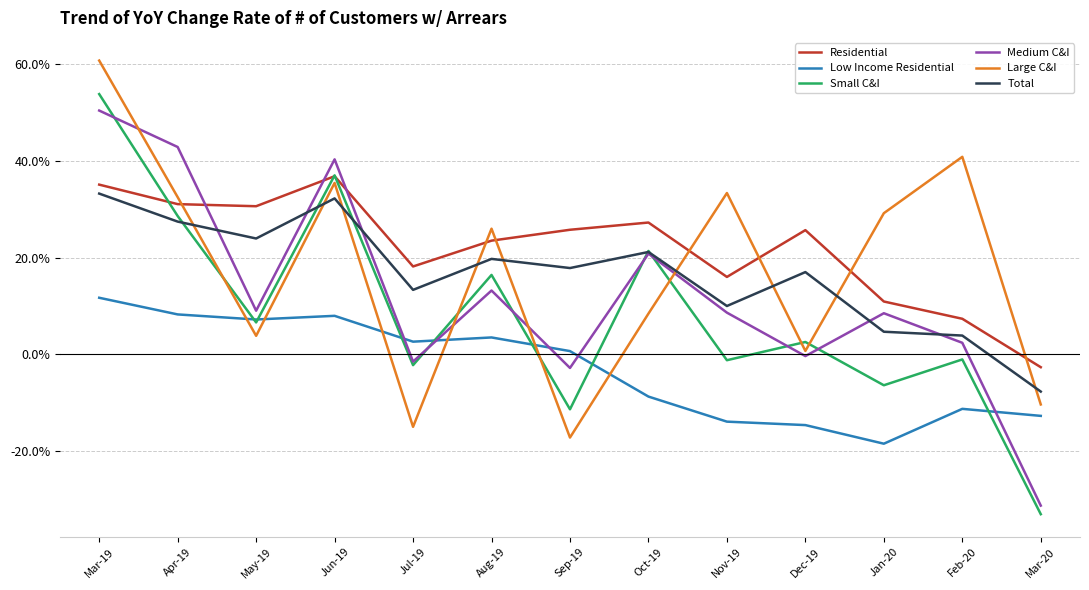

Does the chart display data point markers on the line(s)?

No